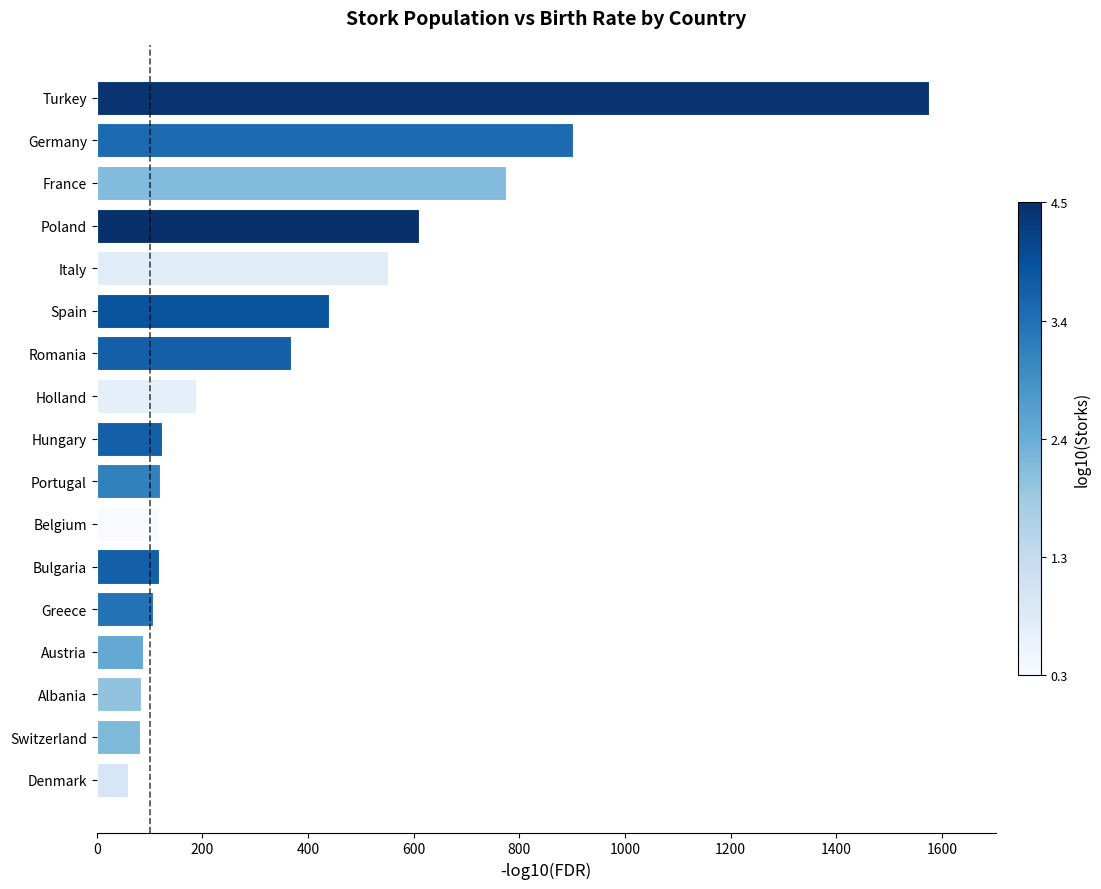

What is the difference between the maximum and second lowest values?

1494